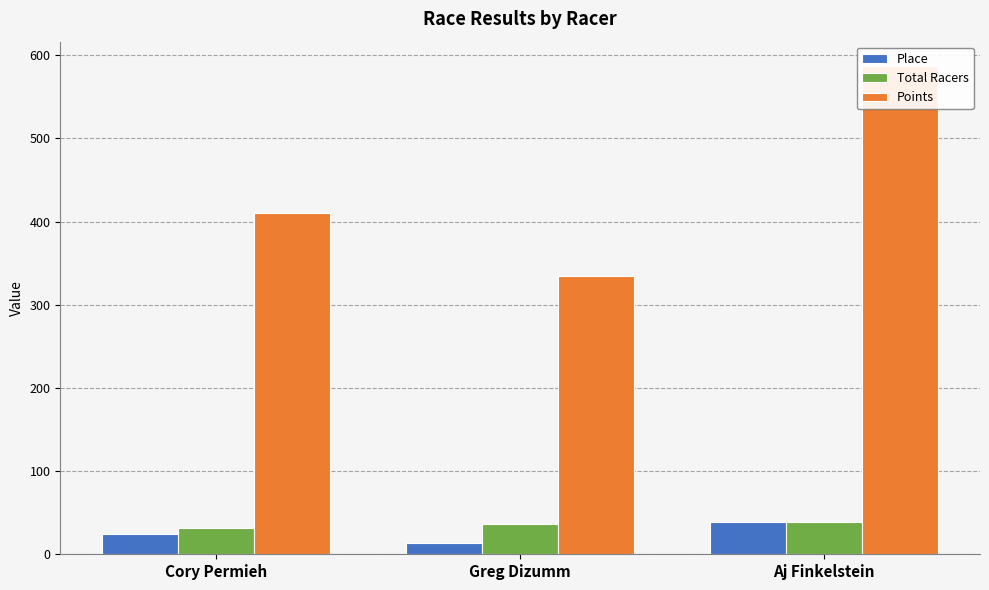

At which category is the sum across all series the highest?

Aj Finkelstein